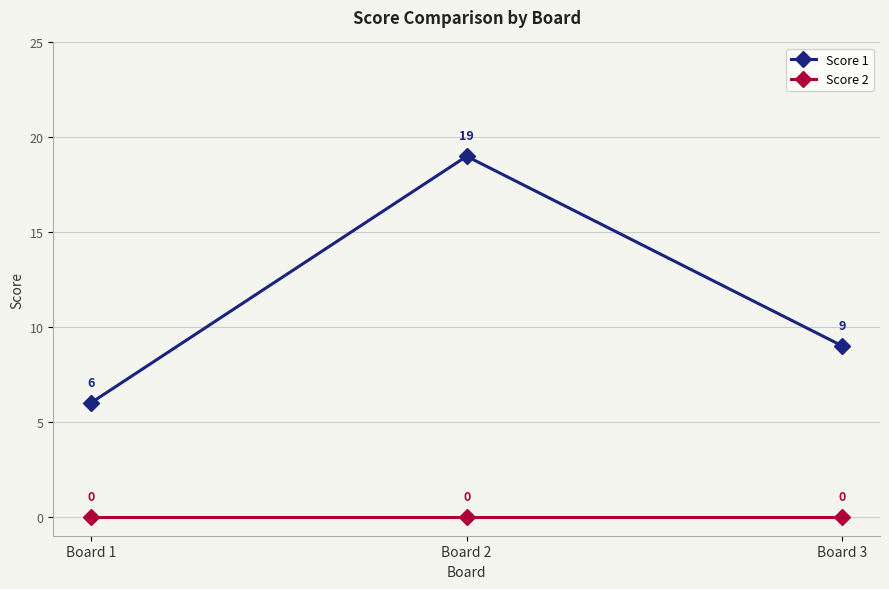

What is the minimum value for Score 1?

6